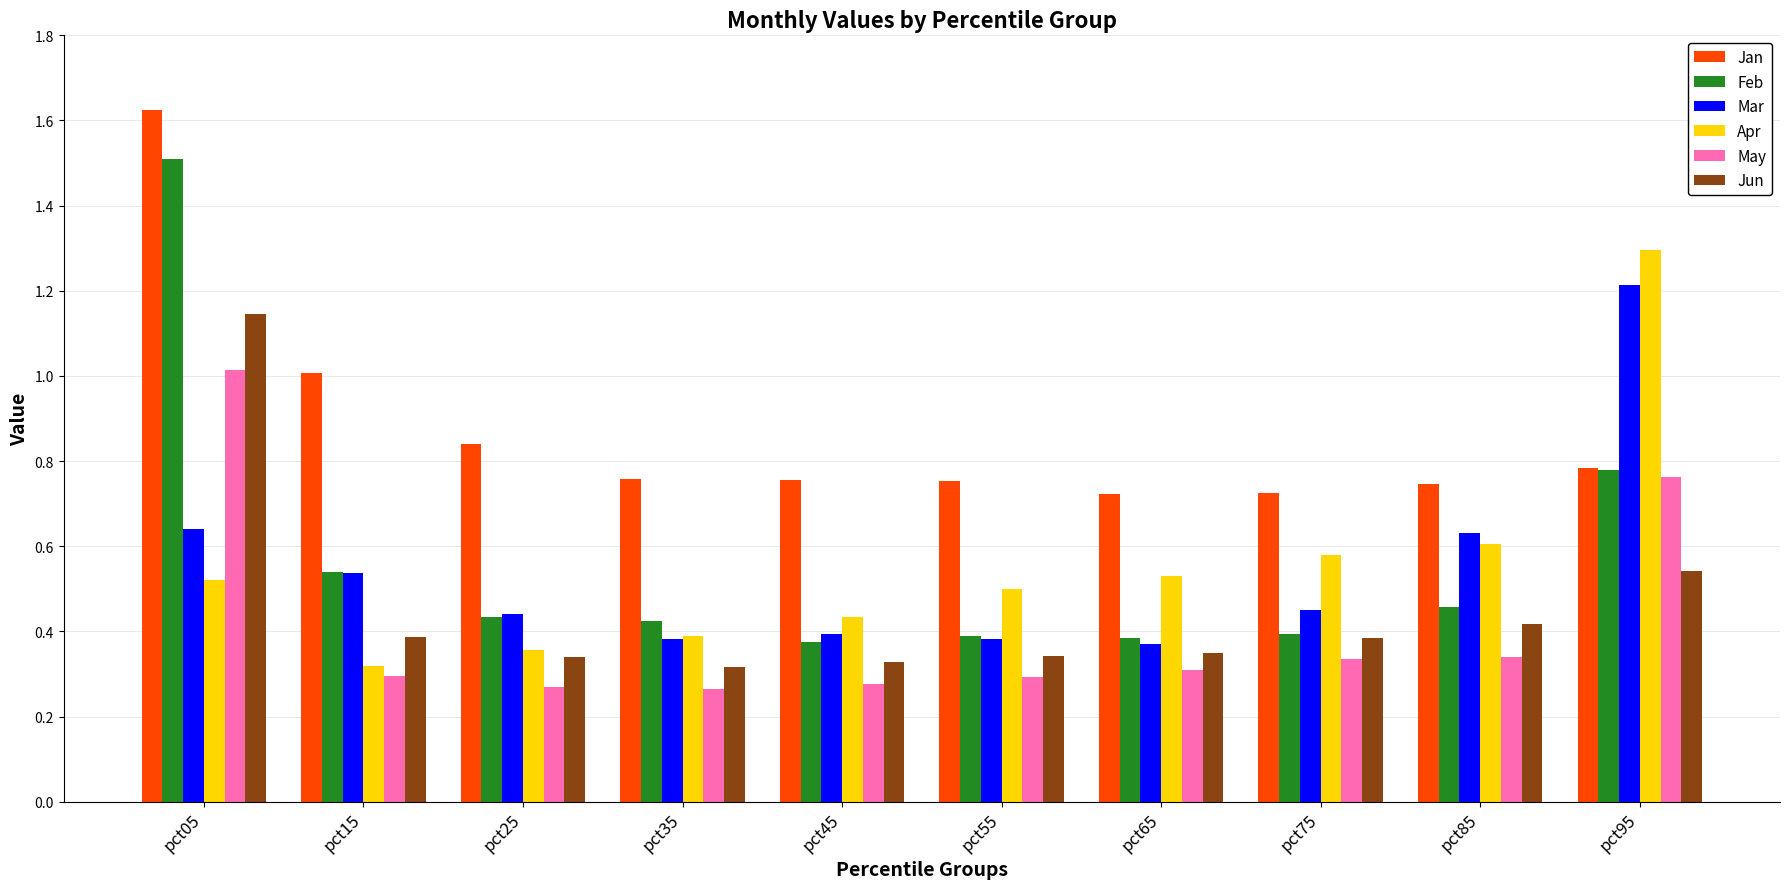

Is it true that Jun equals 0.2 at pct55?

False